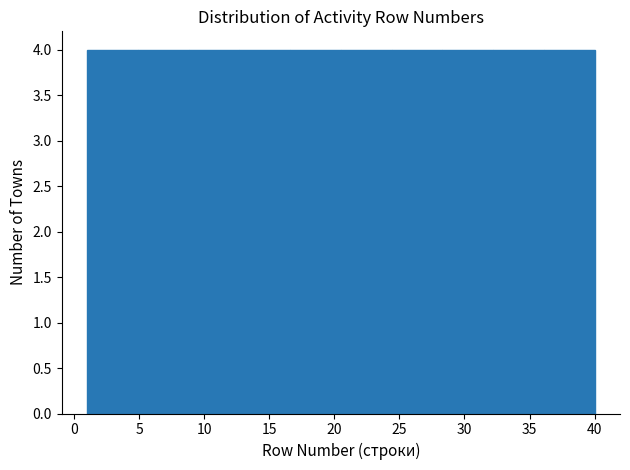

Reading left to right, list every bar in this chart as the range it spans on the x-axis followed by its height. Neither the bar edges nor the heights are printed on the chart, so give them approximately, as read against the axes.

1.0 to 4.9: 4
4.9 to 8.8: 4
8.8 to 12.7: 4
12.7 to 16.6: 4
16.6 to 20.5: 4
20.5 to 24.4: 4
24.4 to 28.3: 4
28.3 to 32.2: 4
32.2 to 36.1: 4
36.1 to 40.0: 4